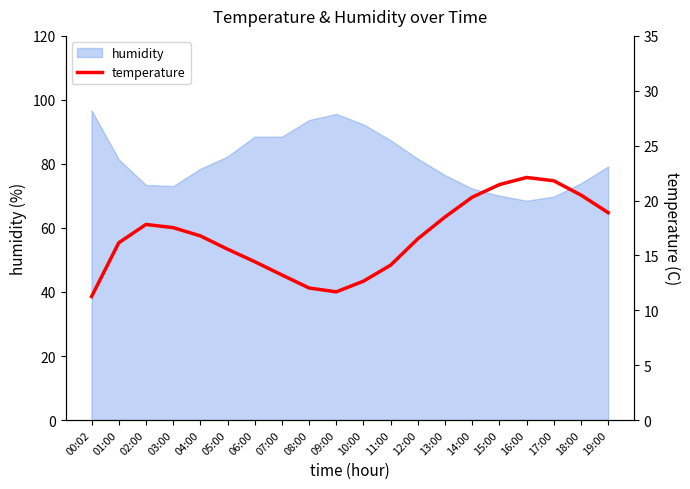

What is the average value?

16.7